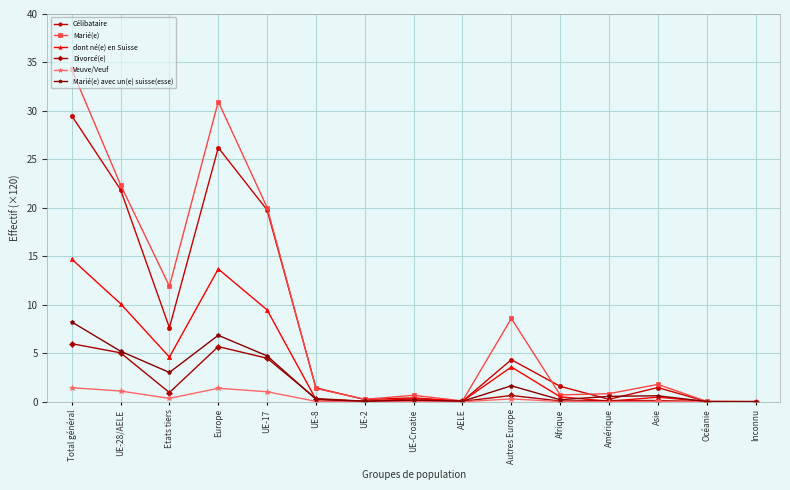

Which series has the largest total across all categories?

Marié(e)